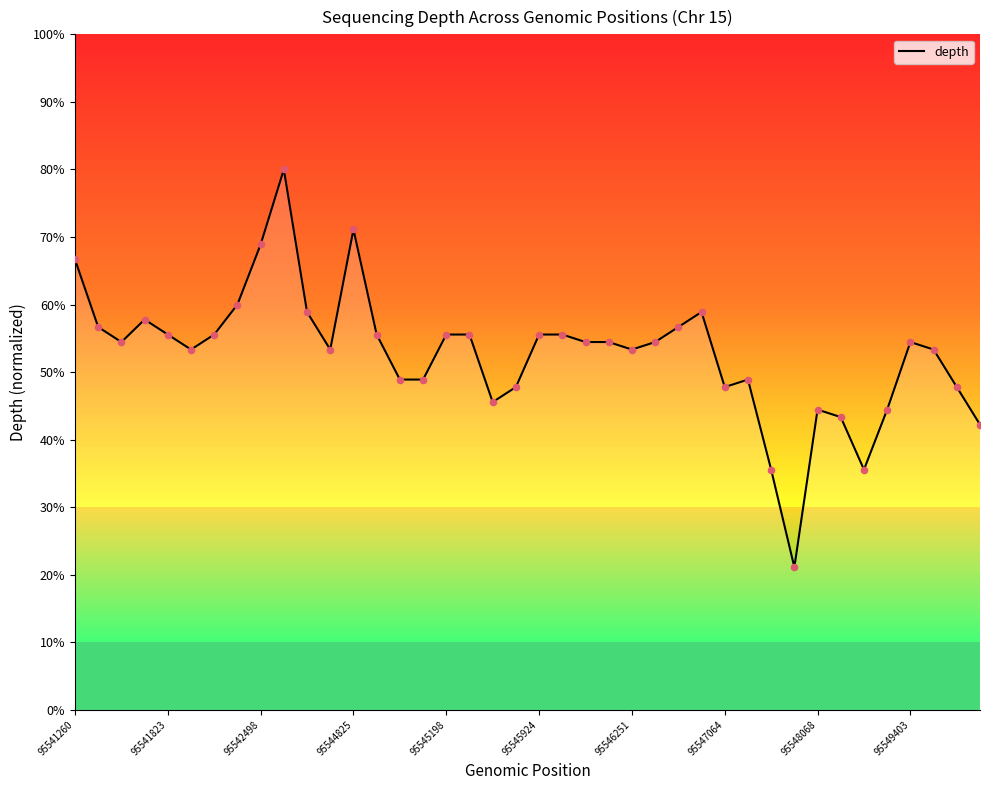

What is the smallest value displayed?

21.1